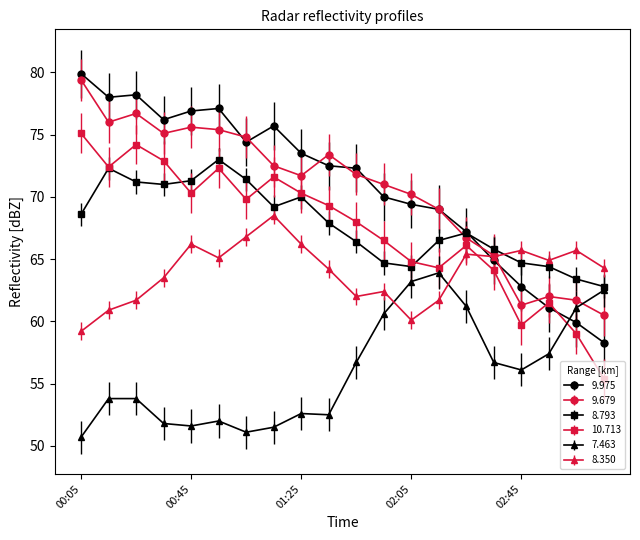

What is the value of the 9.679 point at the 8th from the left?

72.5